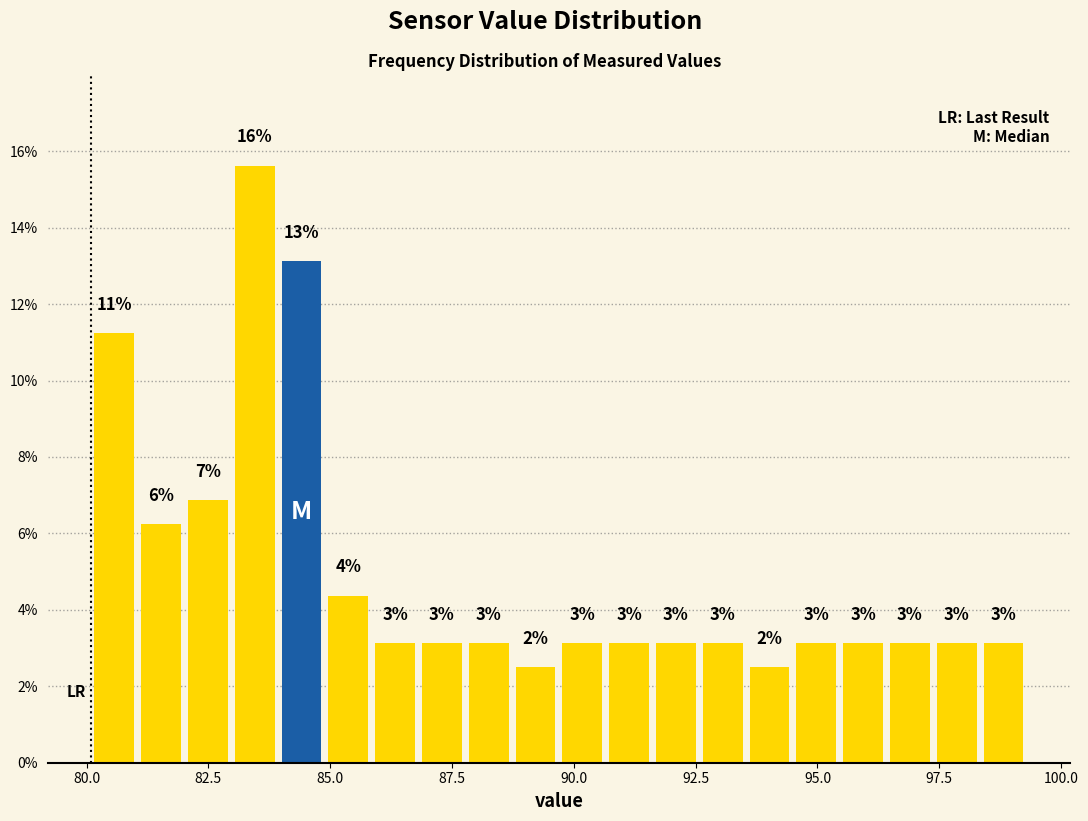

Around what value on the x-axis is the tallest bar? Give the approximate position of its centre, as read against the axis.

83.5